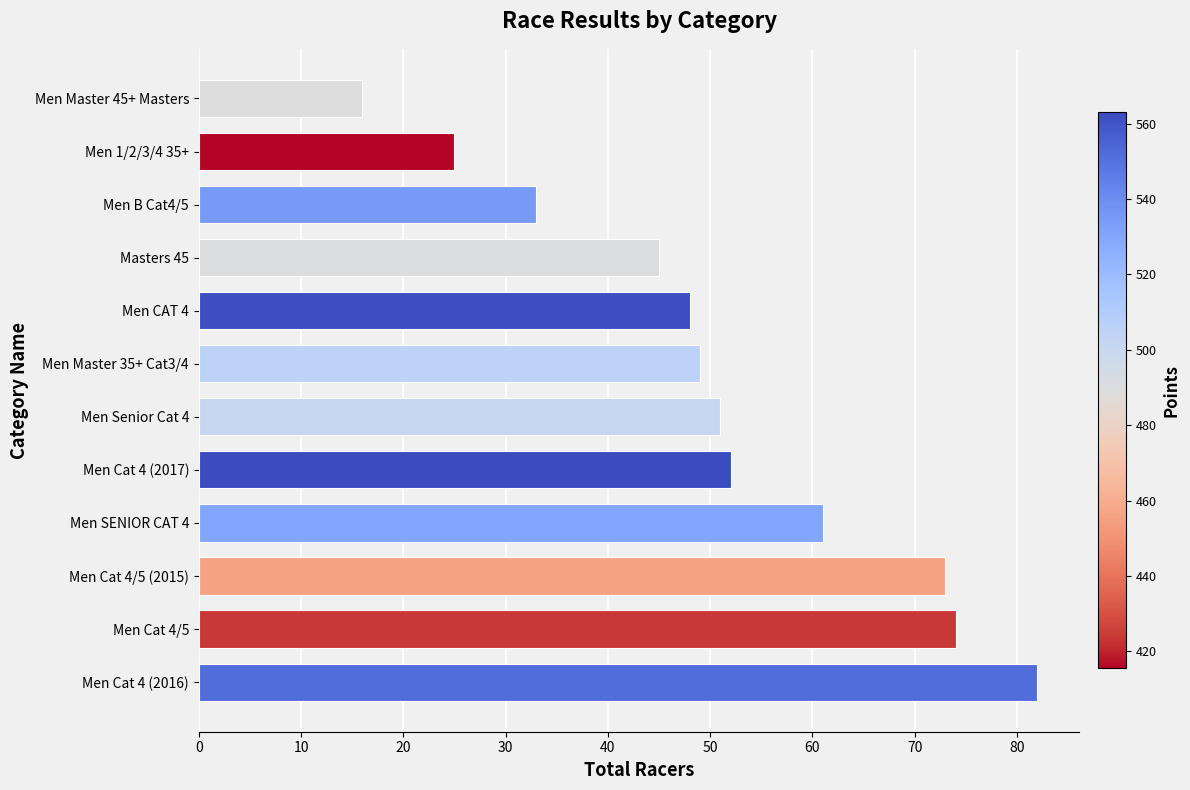

Rank the categories by value from highest to lowest.

Men Cat 4 (2016), Men Cat 4/5, Men Cat 4/5 (2015), Men SENIOR CAT 4, Men Cat 4 (2017), Men Senior Cat 4, Men Master 35+ Cat3/4, Men CAT 4, Masters 45, Men B Cat4/5, Men 1/2/3/4 35+, Men Master 45+ Masters